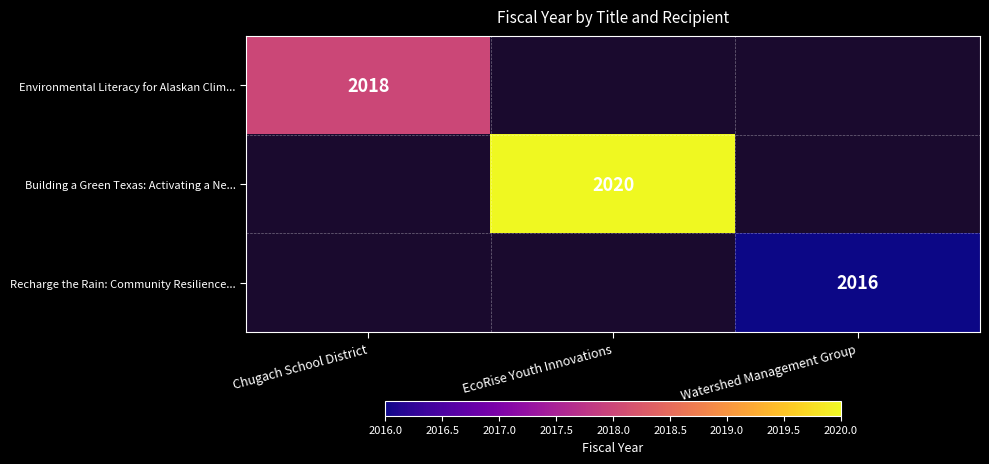

Which category has the highest value across all series?

EcoRise Youth Innovations